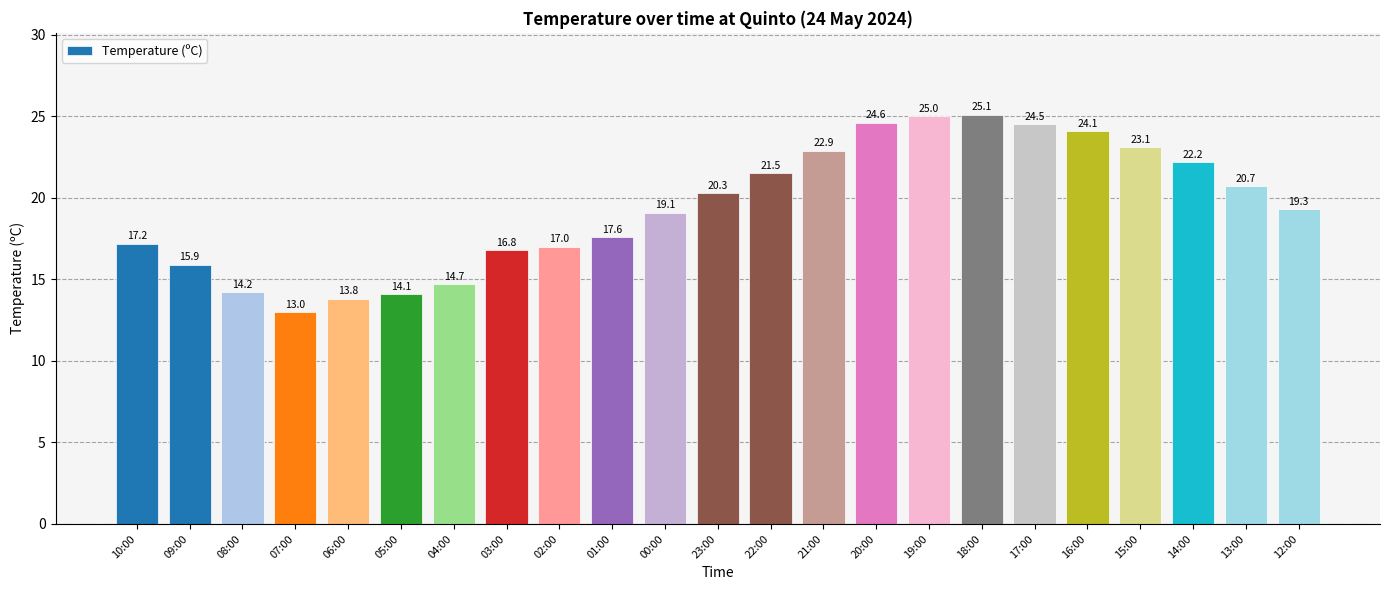

What is the ratio of the value at 23:00 to the value at 16:00?

0.8